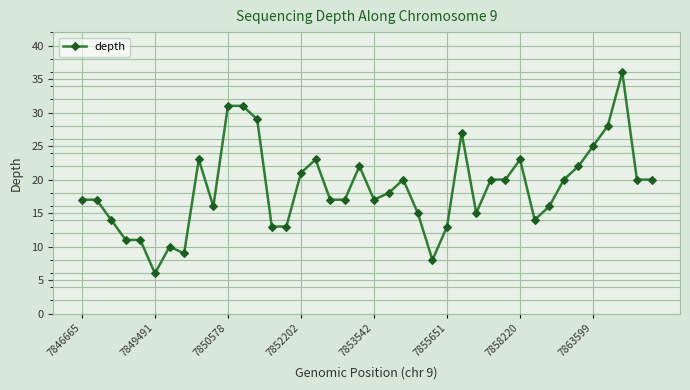

How many data points are less than 18?

20